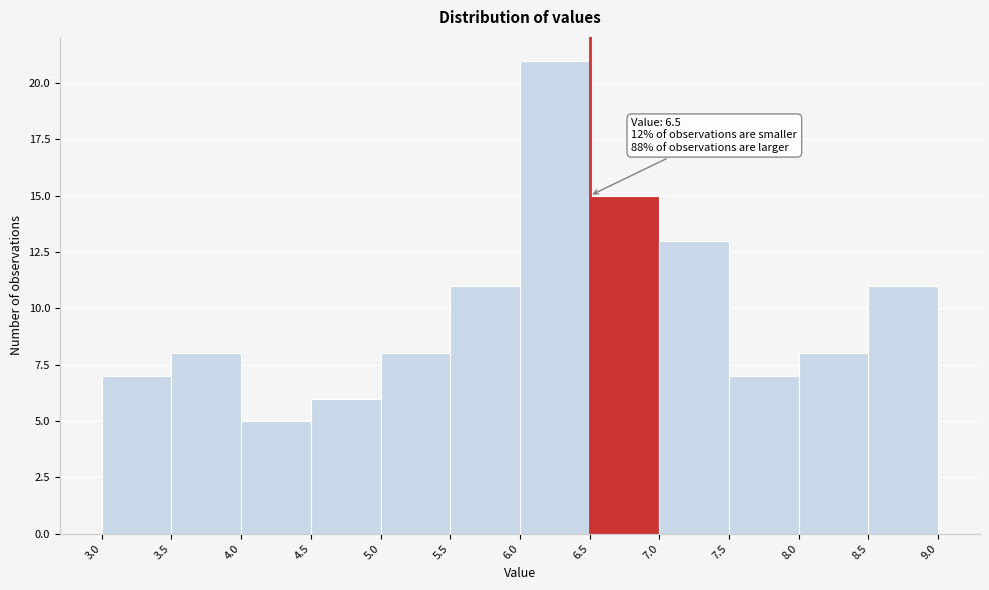

Over which range of the x-axis is the bar tallest?

6.0 to 6.5